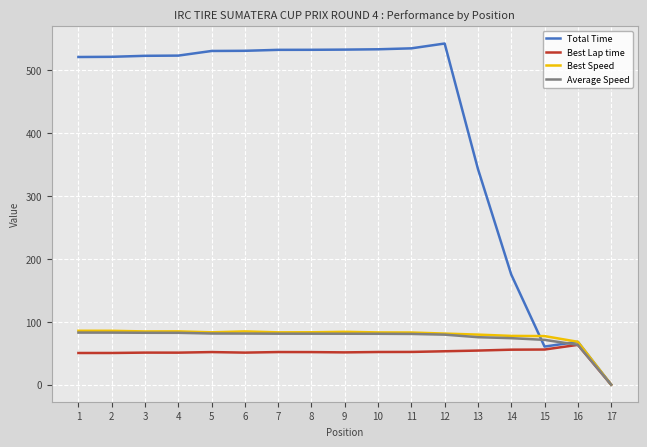

Is it true that Best Lap time equals 63.3 at 16?

True